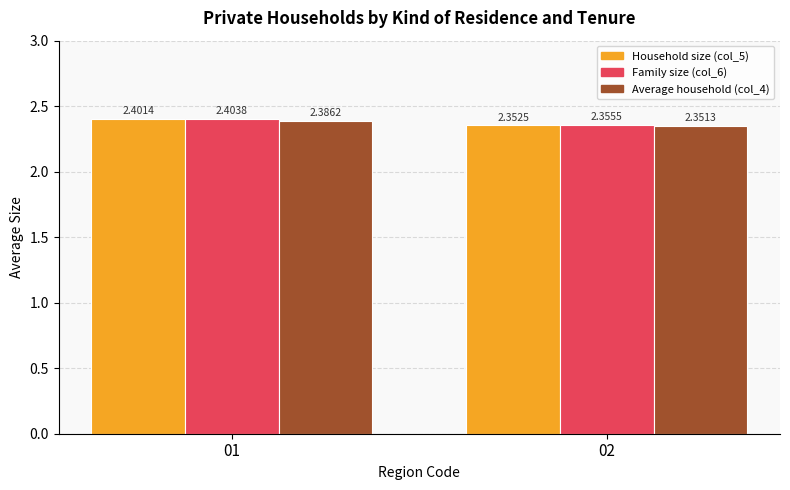

The value of Family size (col_6) at 01 is 3.2. True or false?

False